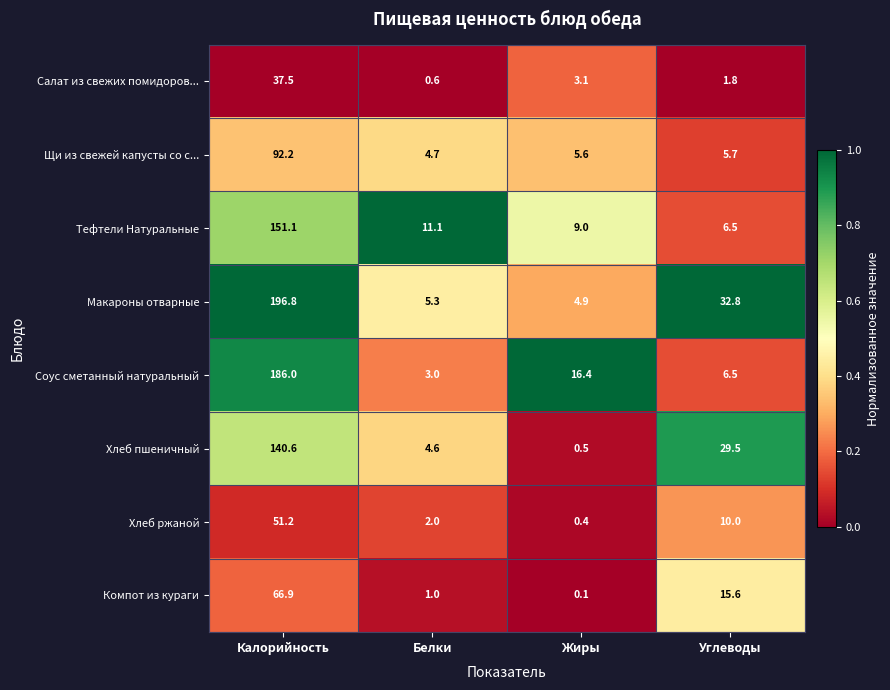

List the series in order of their peak value, highest first.

Макароны отварные, Соус сметанный натуральный, Тефтели Натуральные, Хлеб пшеничный, Щи из свежей капусты со с..., Компот из кураги, Хлеб ржаной, Салат из свежих помидоров...